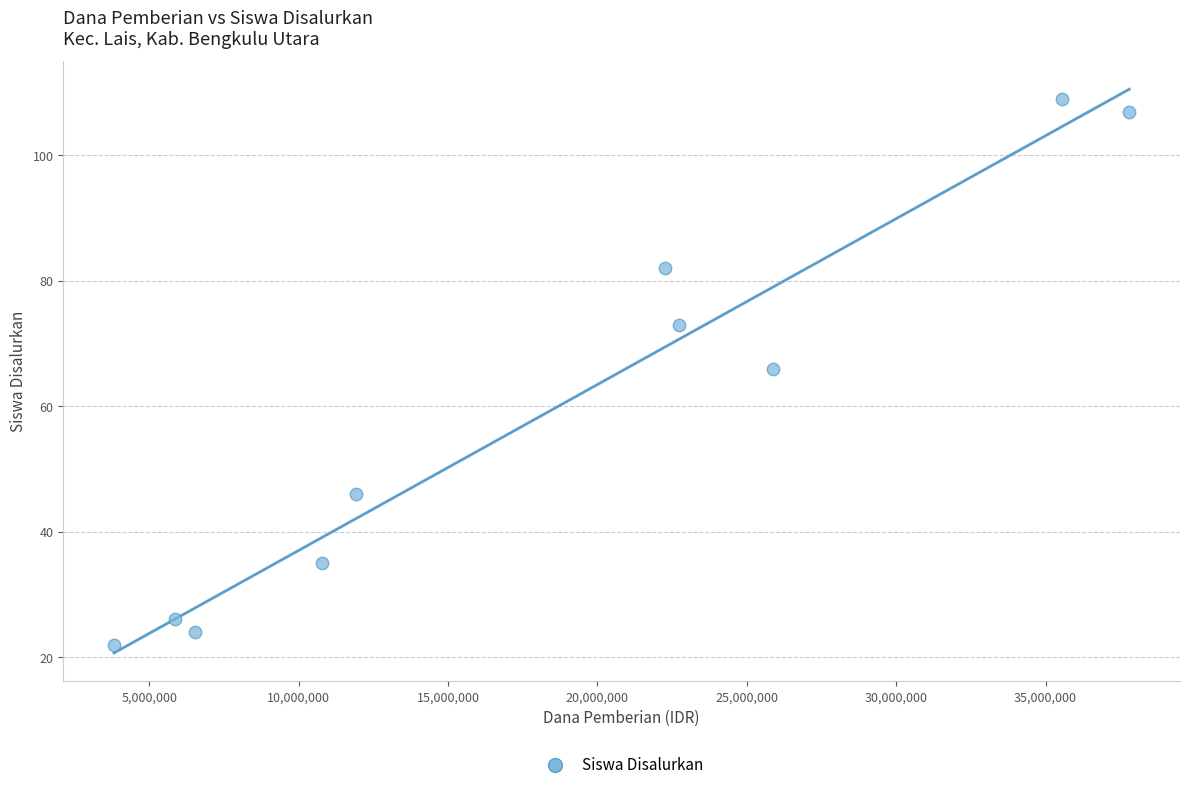

What is the average Y value?

59